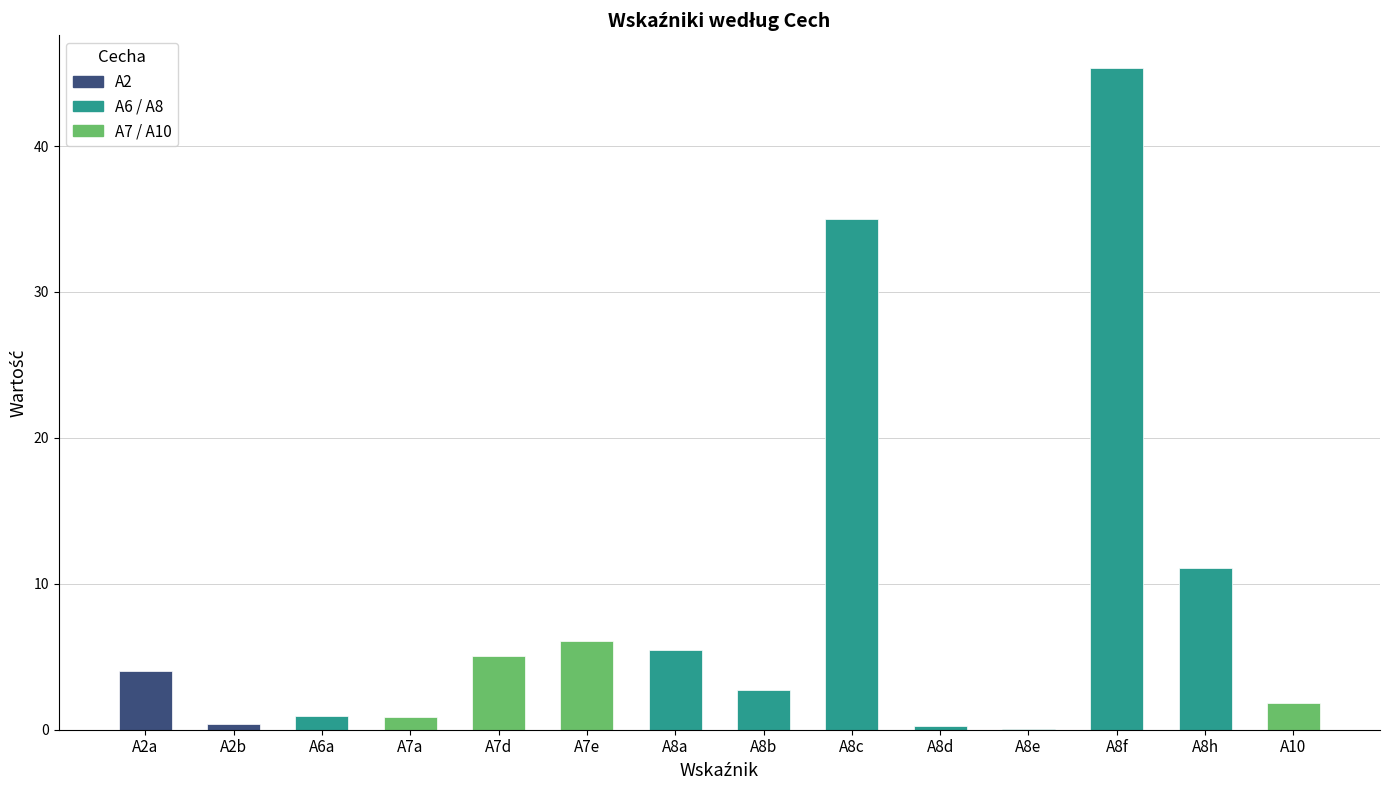

Are the bars grouped side by side (vs. stacked)?

No